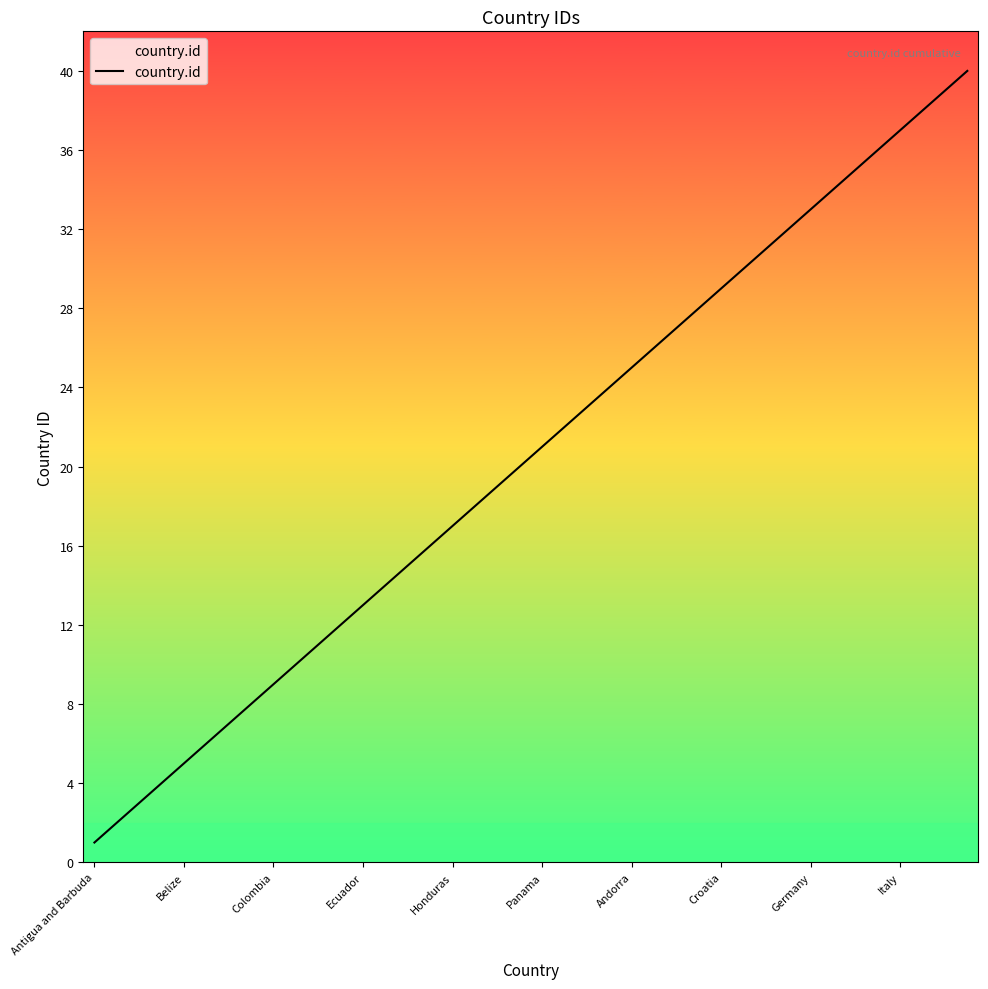

What is the sum of all values?

820